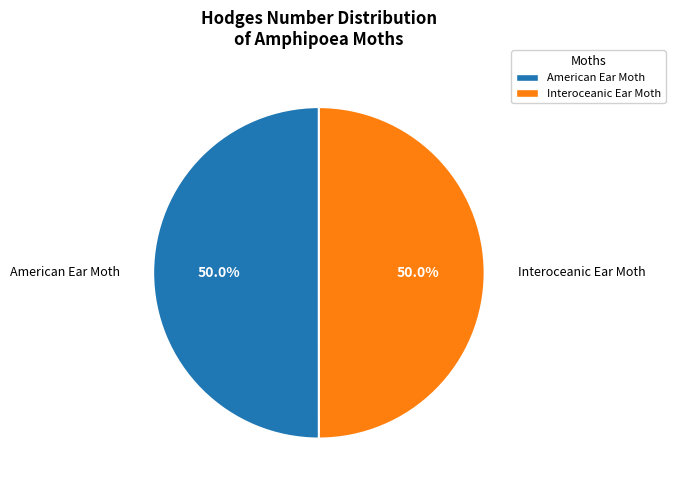

To the nearest percent, what portion does American Ear Moth represent?

50%